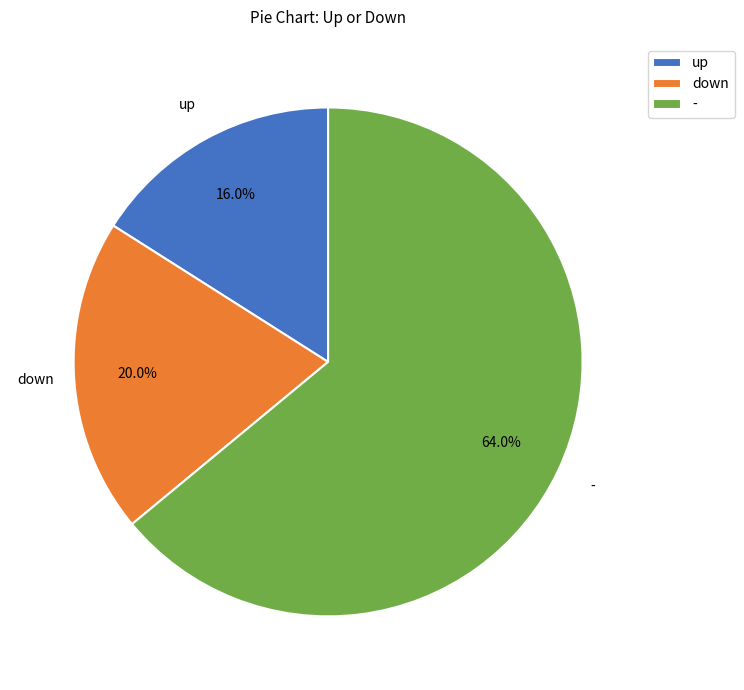

What is the largest slice in the pie chart?

-